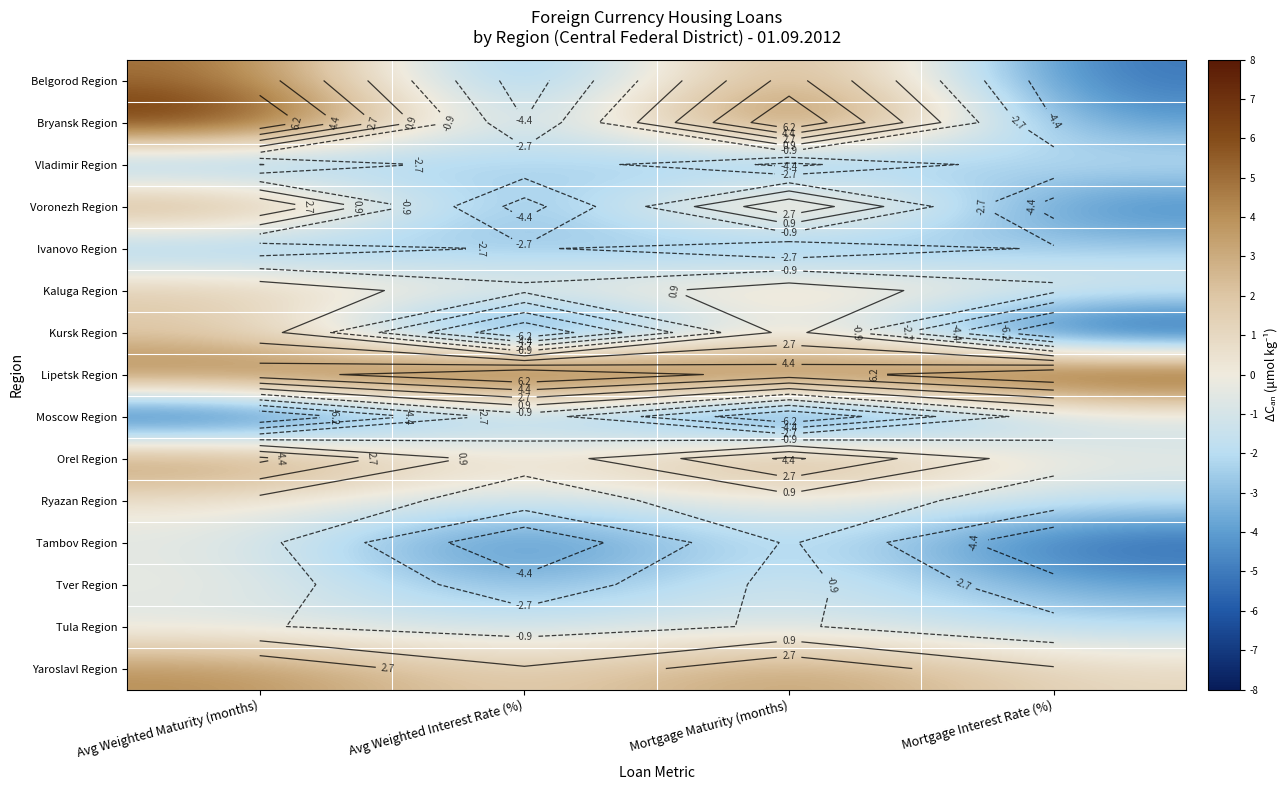

Is the value of Belgorod Region at Mortgage Maturity (months) greater than the value of Moscow Region at Avg Weighted Interest Rate (%)?

Yes